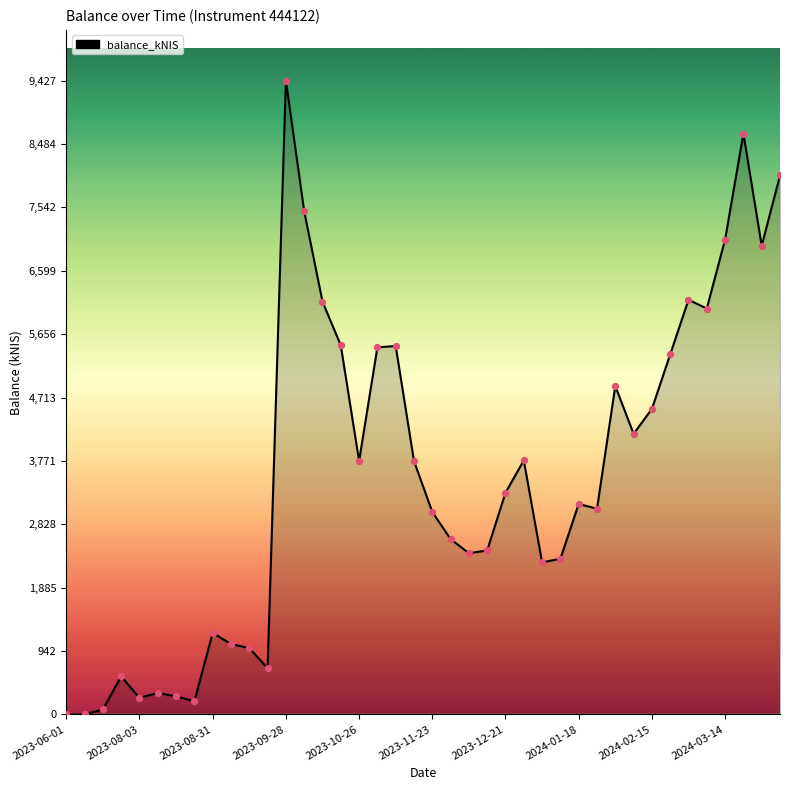

What is the maximum value shown in the chart?

9427.7